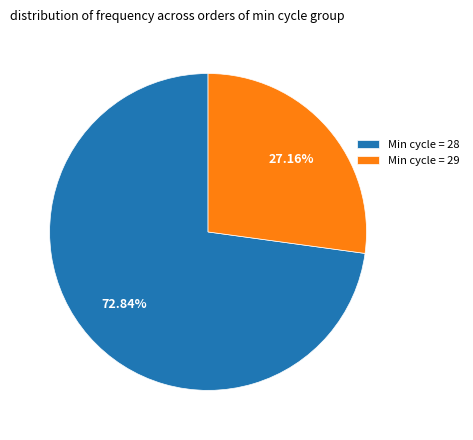

Approximately how many times larger is the value at Min cycle = 28 compared to Min cycle = 29?

2.7